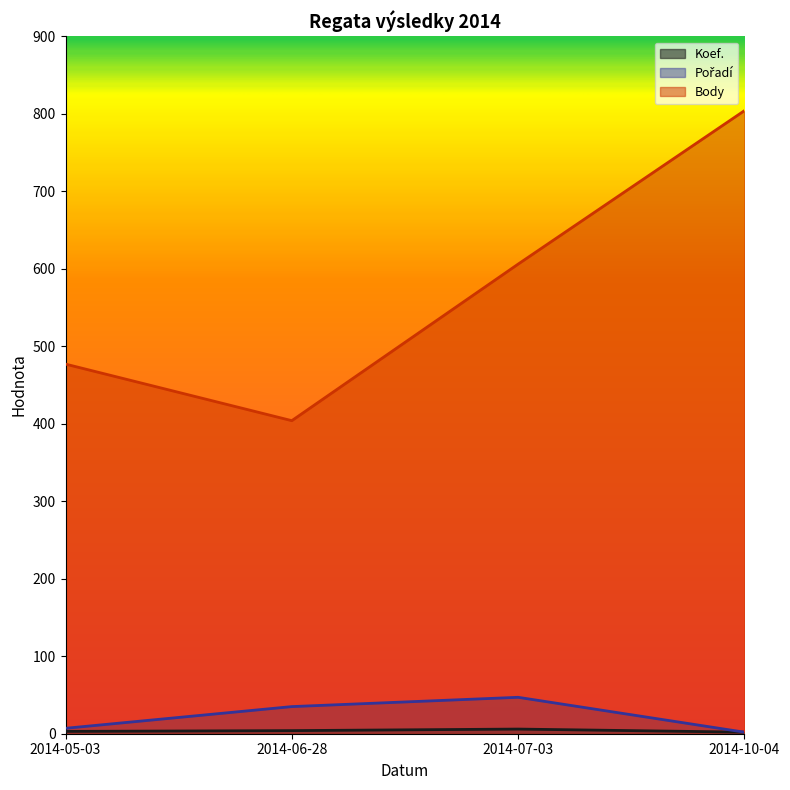

The value of Body at 2014-10-04 is 1219. True or false?

False